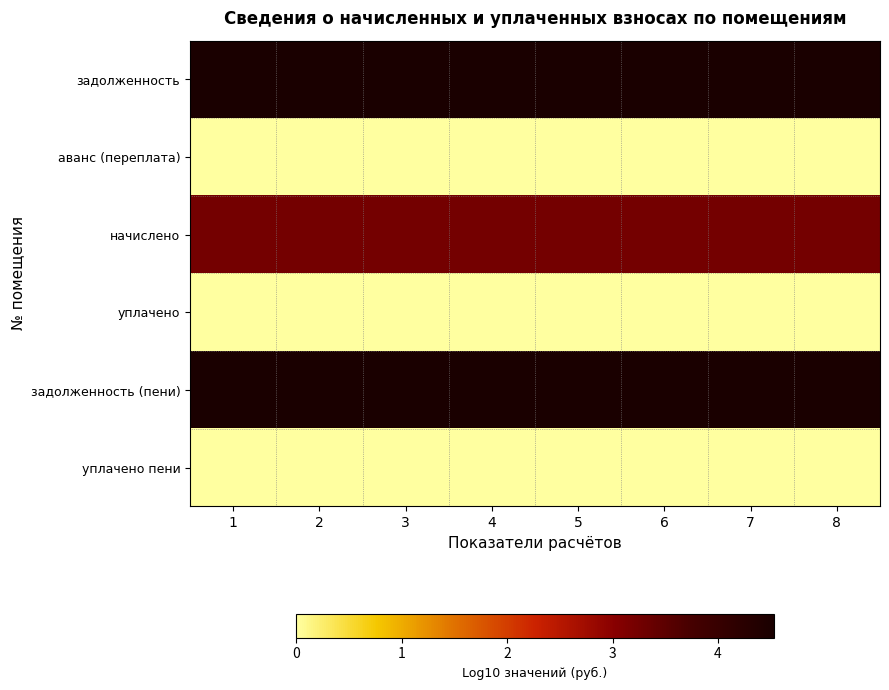

Which series changed the most between 5 and 7?

задолженность